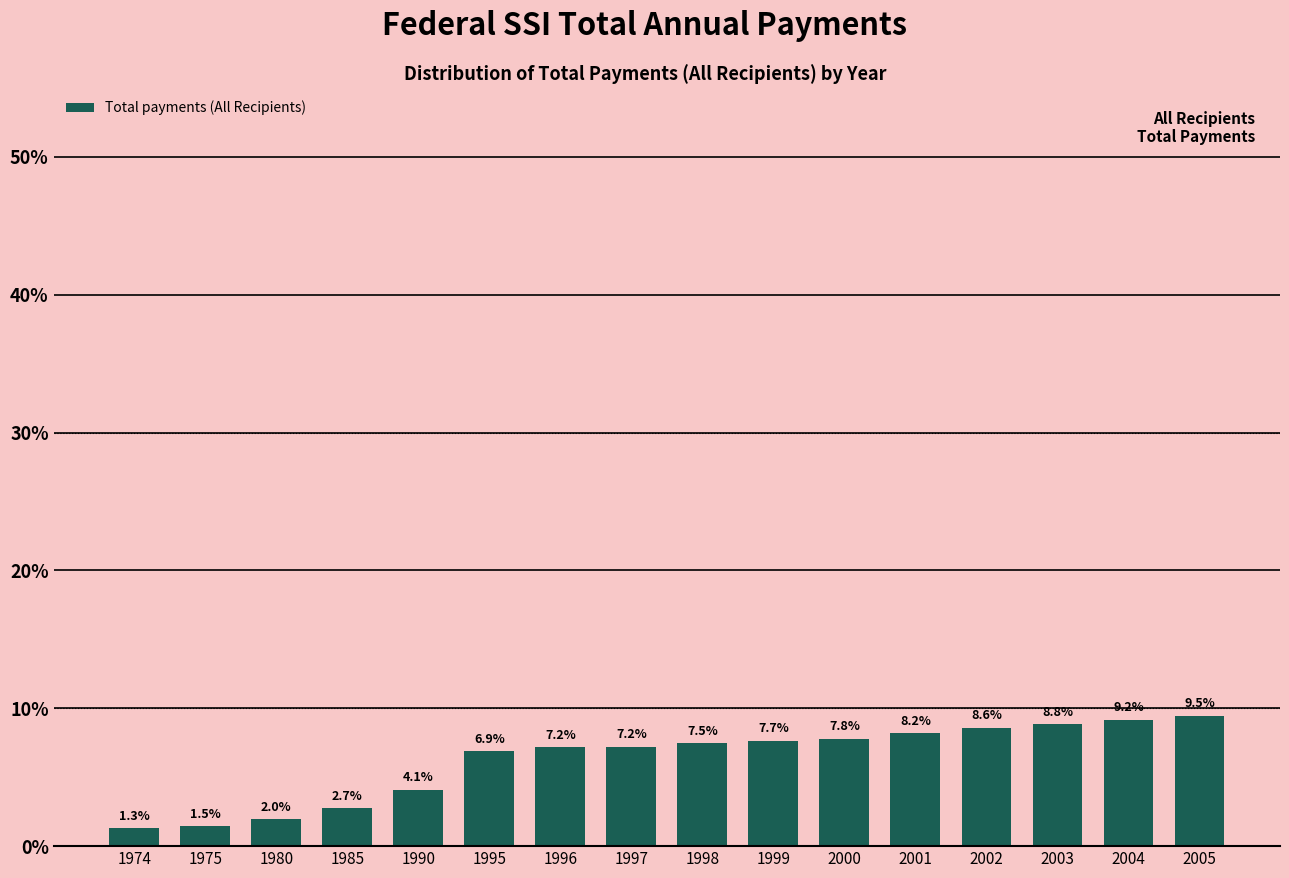

Reading right to left, list all the values displayed in this chart.

9.5	9.2	8.8	8.6	8.2	7.8	7.7	7.5	7.2	7.2	6.9	4.1	2.7	2.0	1.5	1.3